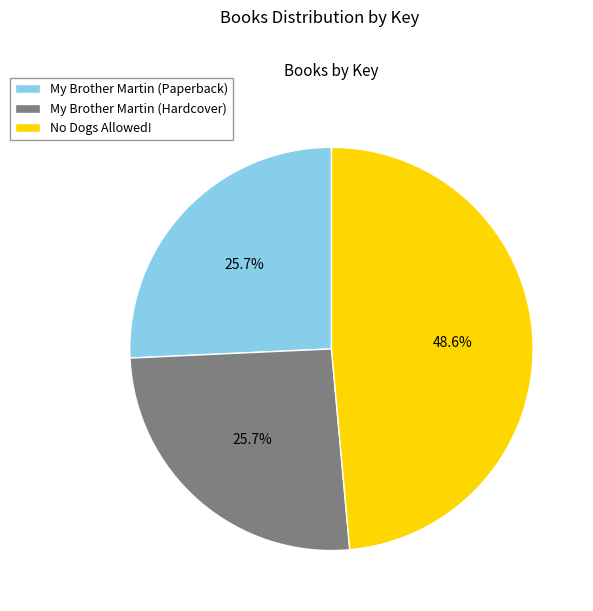

What is the largest slice in the pie chart?

No Dogs Allowed!